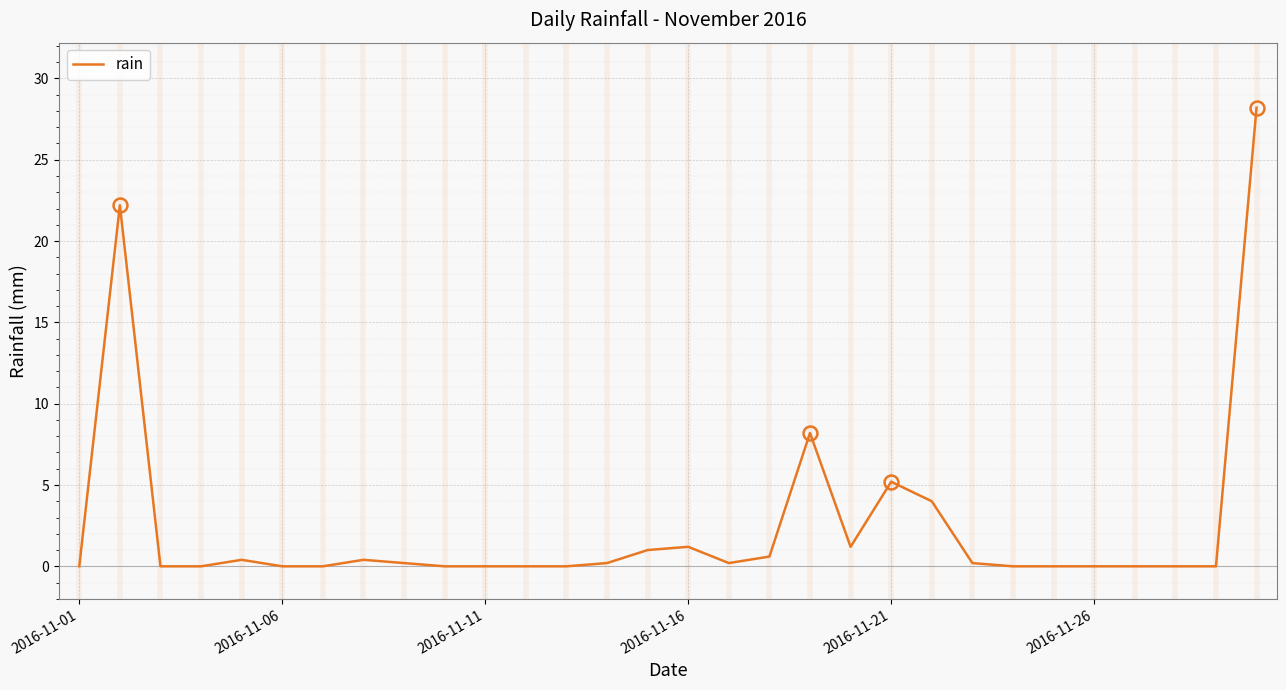

What is the maximum value shown in the chart?

28.2